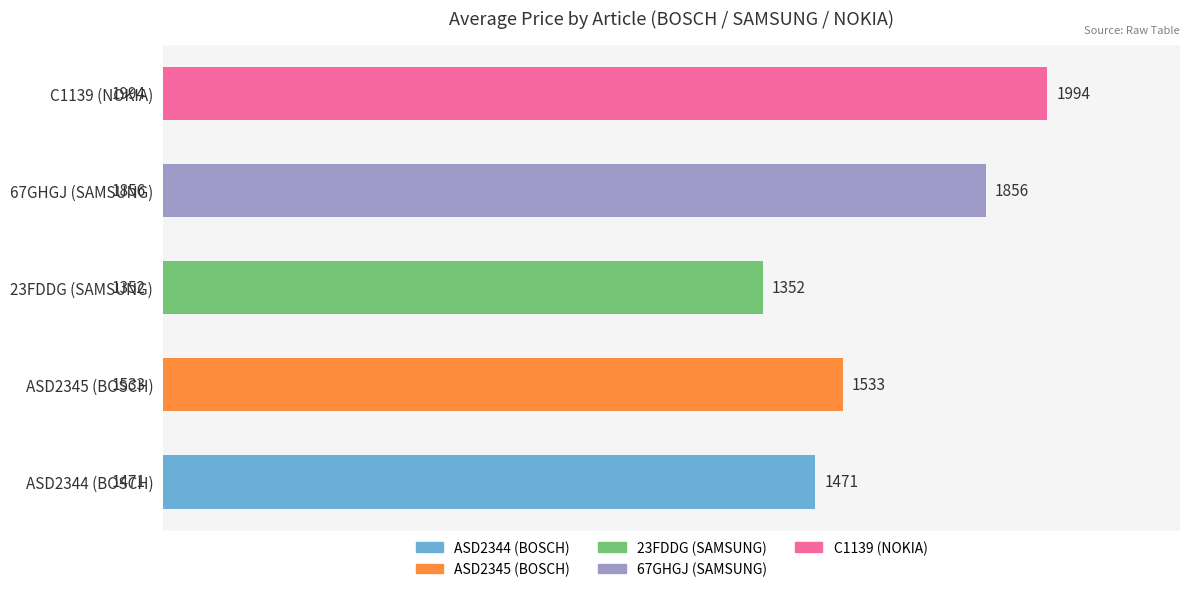

What value does the data have at 67GHGJ (SAMSUNG), to the nearest 100?

1900